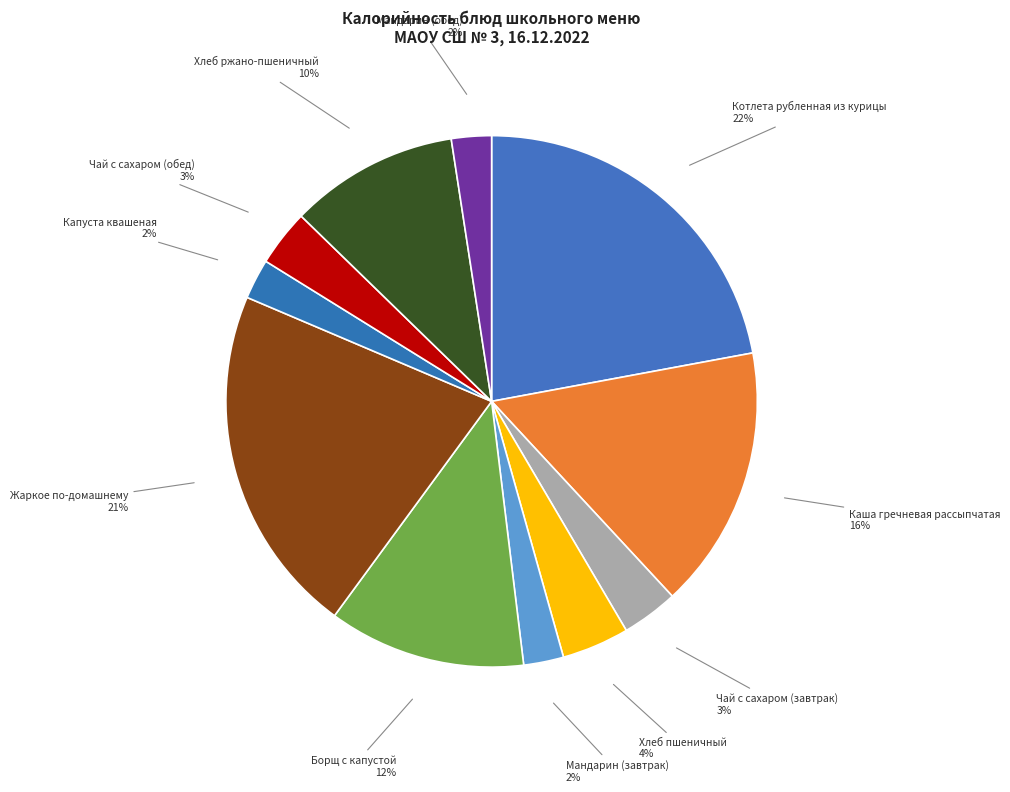

Is the sum of Борщ с капустой and Капуста квашеная greater than half?

No